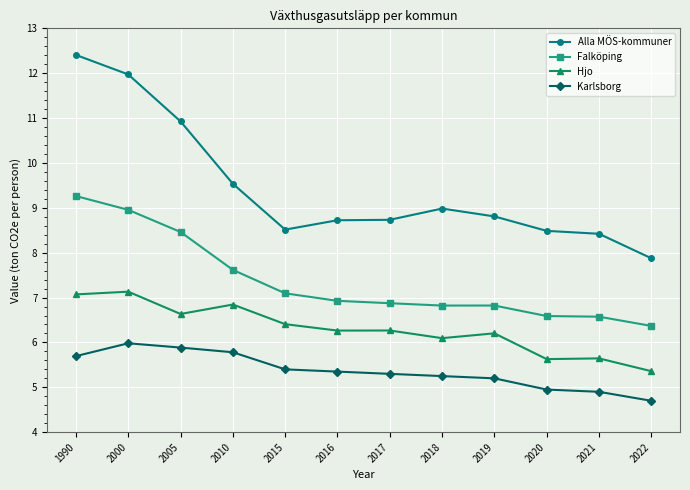

What is the spread (max minus min) of values at 2016?

3.4